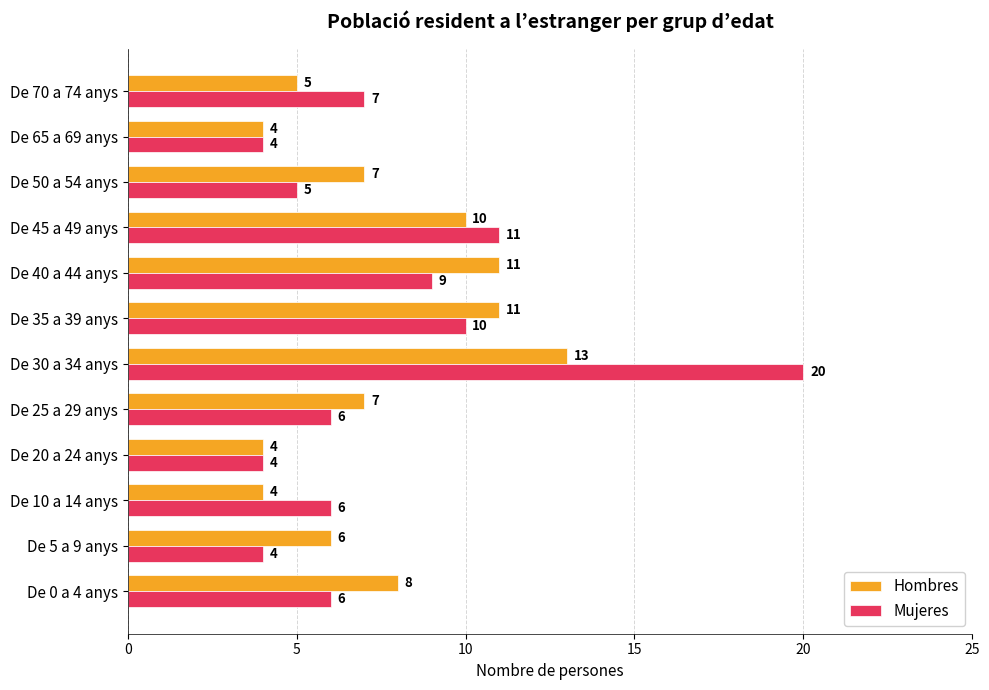

What is the minimum value shown in the chart?

4